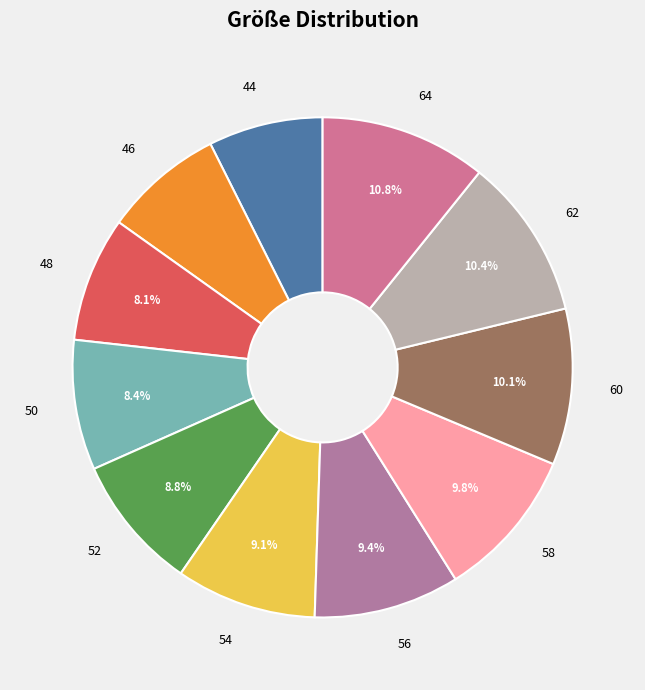

Does 48 account for over 50% of the chart?

No